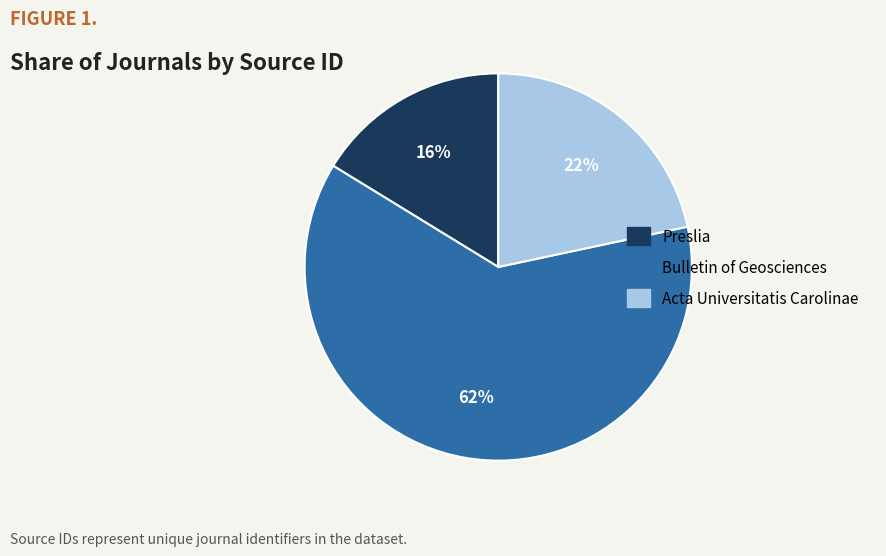

Combined, do Acta Universitatis Carolinae and Bulletin of Geosciences account for over 50%?

Yes